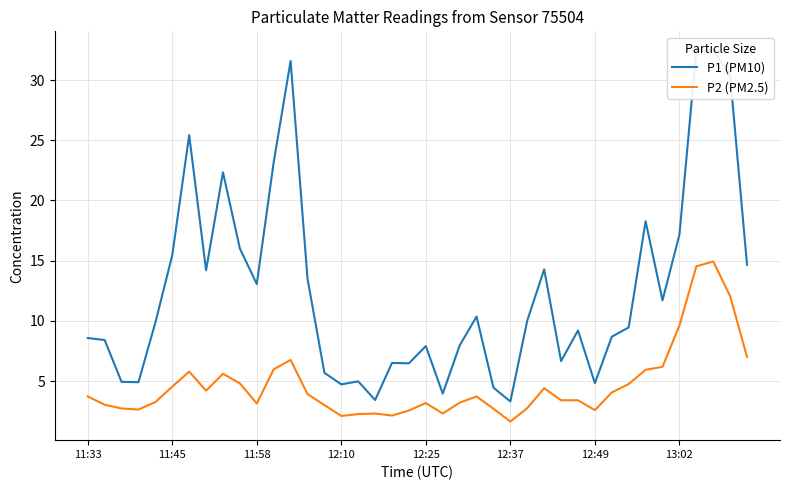

What is the sum of all P1 (PM10) values?

501.2